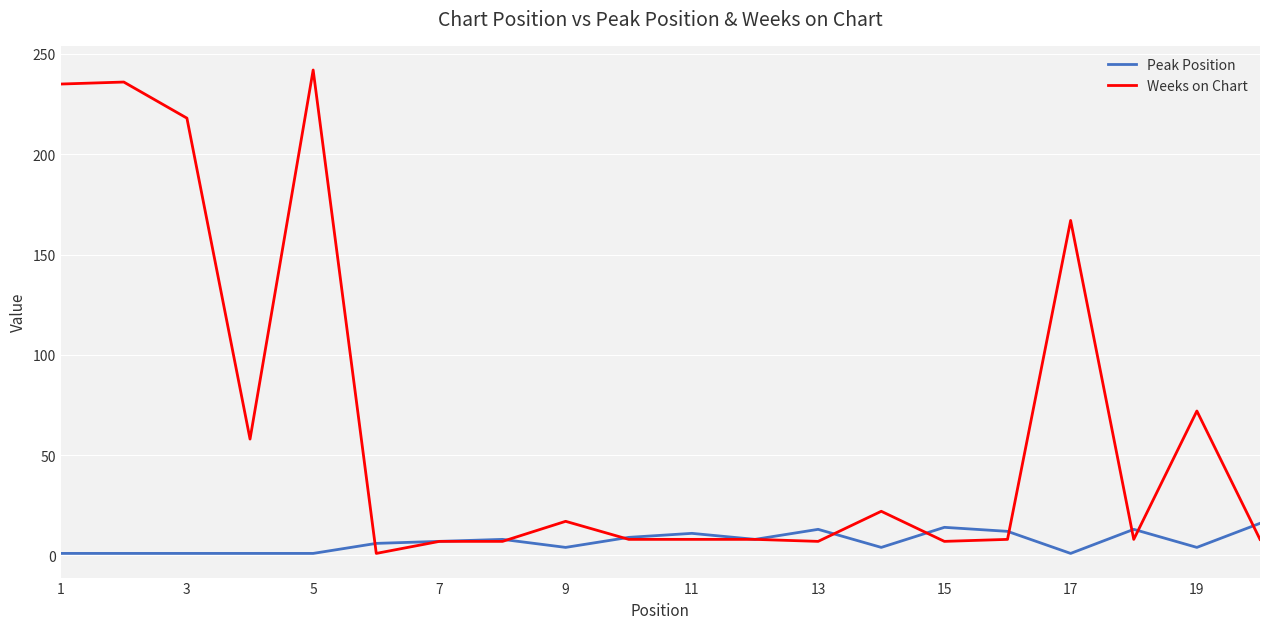

Which series has the widest spread of values?

Weeks on Chart